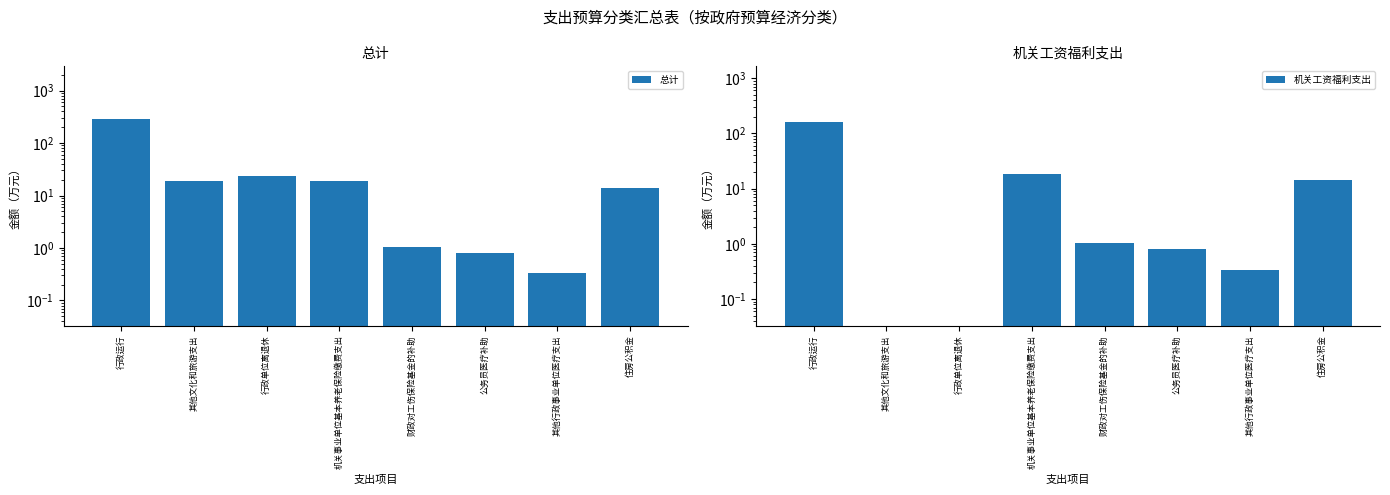

How many series are shown in this chart?

2